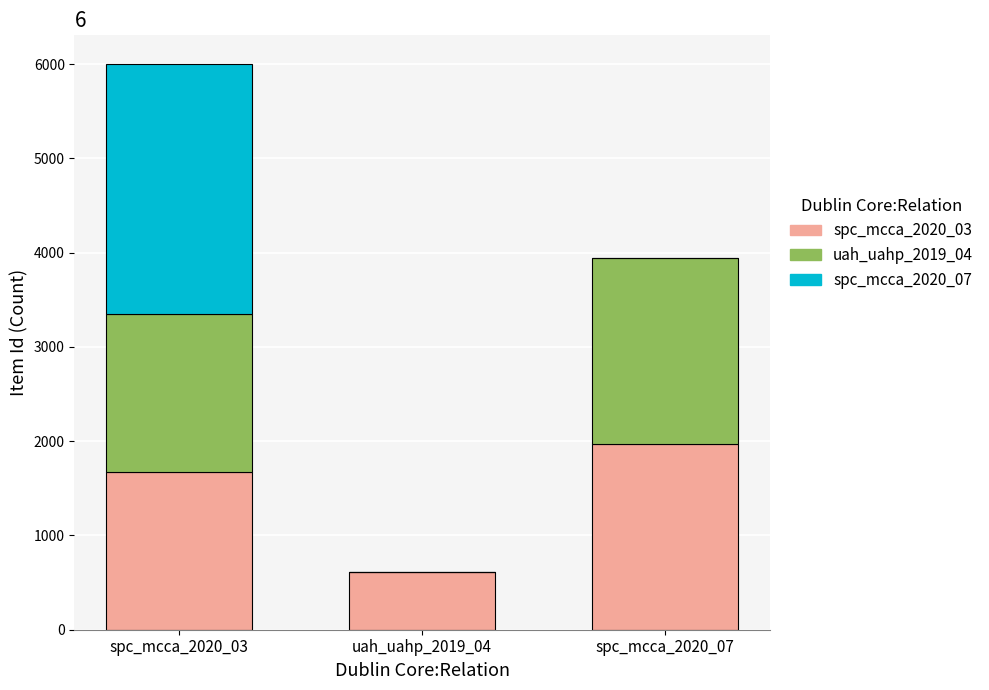

At which category is the sum across all series the highest?

spc_mcca_2020_03